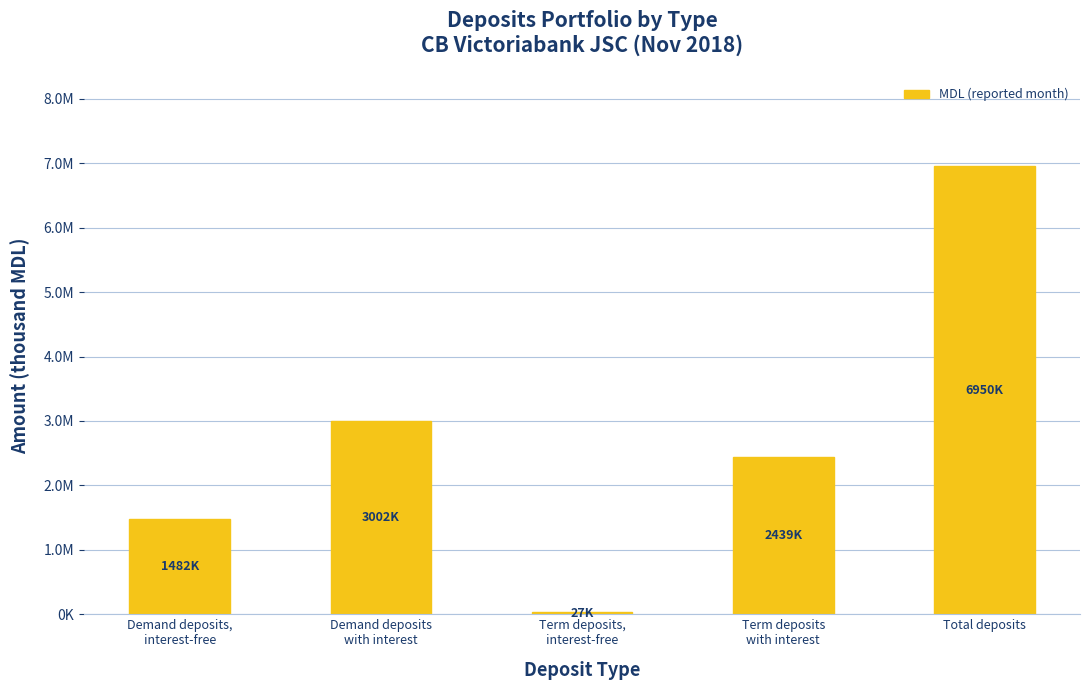

What is the smallest value displayed?

27261.7